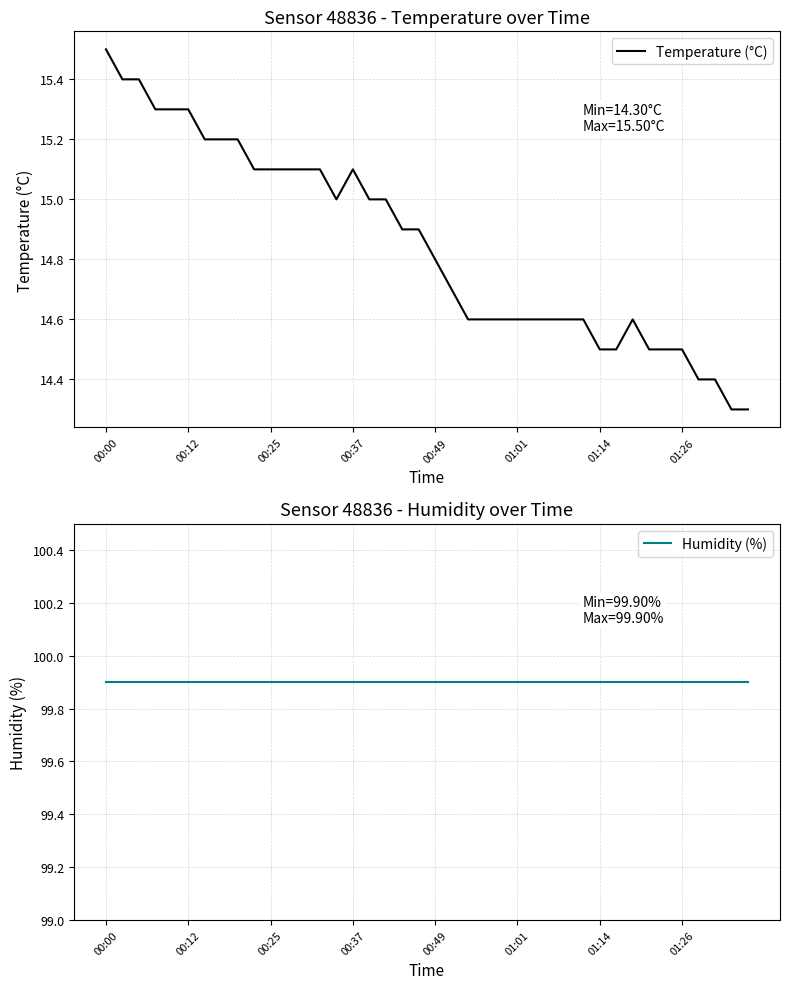

What is the maximum value shown in the chart?

99.9